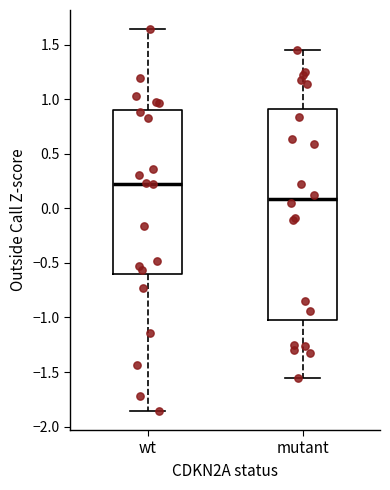

Where does the upper whisker of the box for wt end on the y-axis? The values are not printed on the chart, so give them approximately, as read against the axis.

1.65